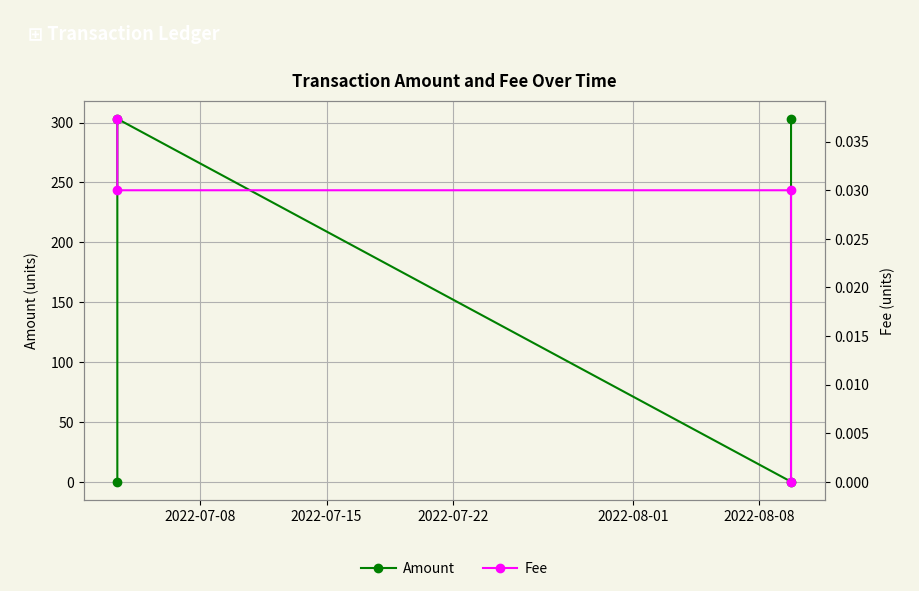

Which series has the largest total across all categories?

Amount